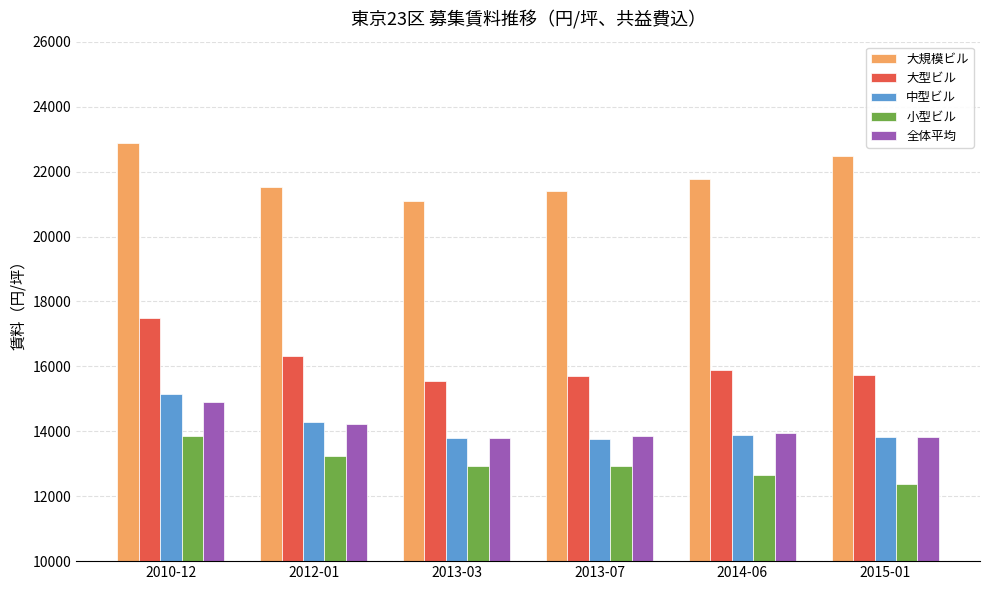

What is the sum of all 中型ビル values?

84703